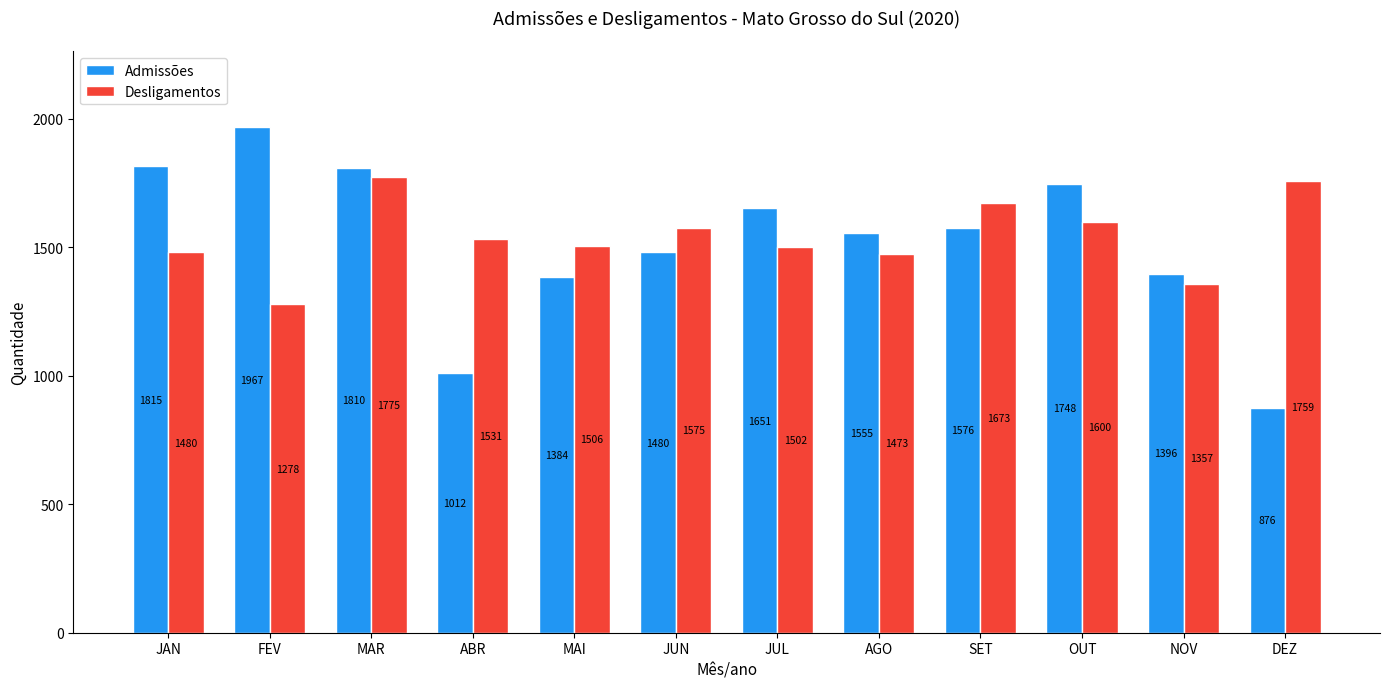

Which category has the highest value in the Admissões series?

FEV